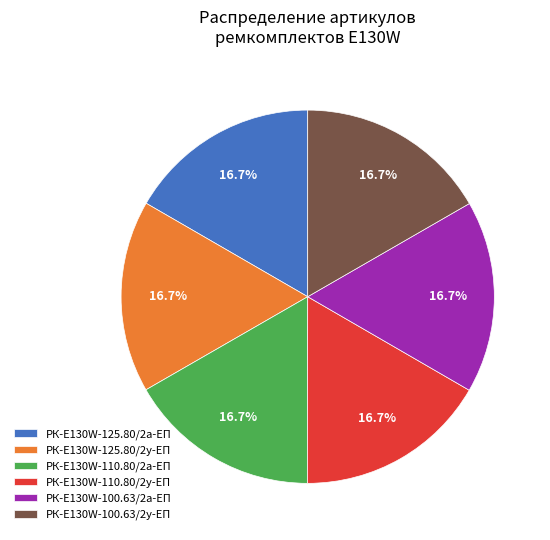

Is there a majority slice in this chart?

No